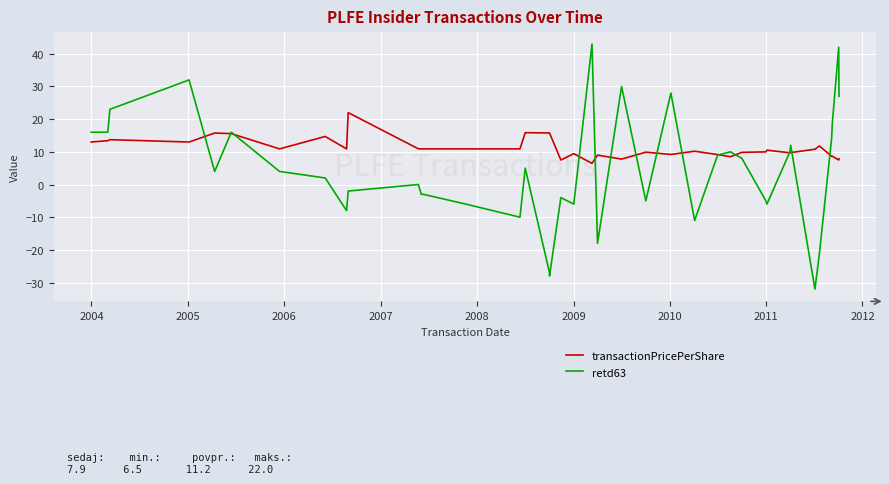

At how many categories does at least one series exceed -18?

39